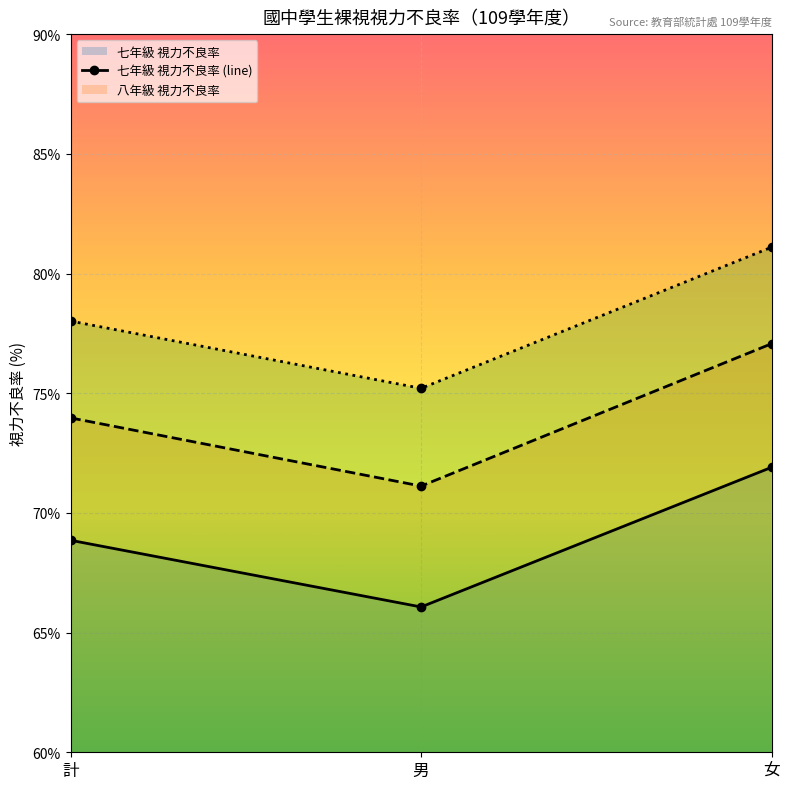

What is the maximum value shown in the chart?

81.1